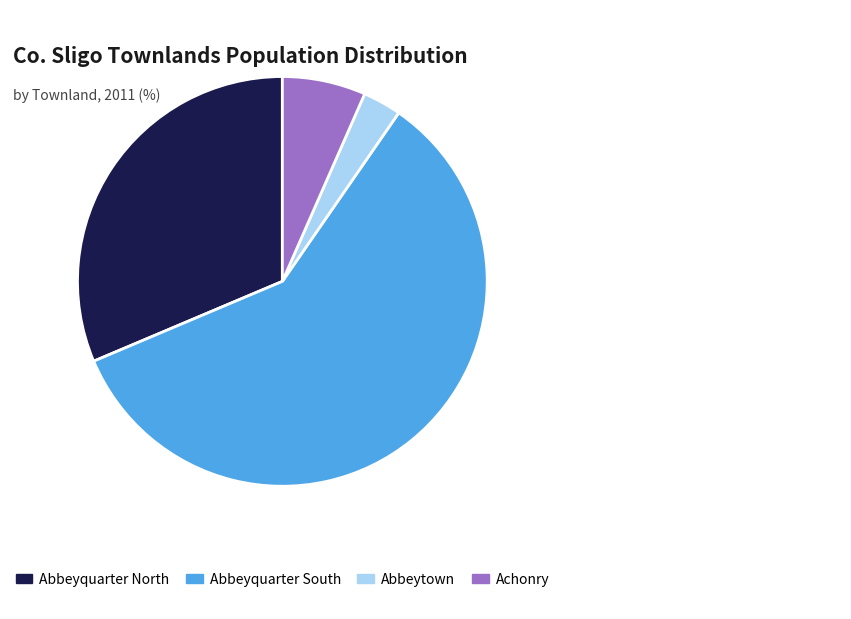

Is there a majority slice in this chart?

Yes